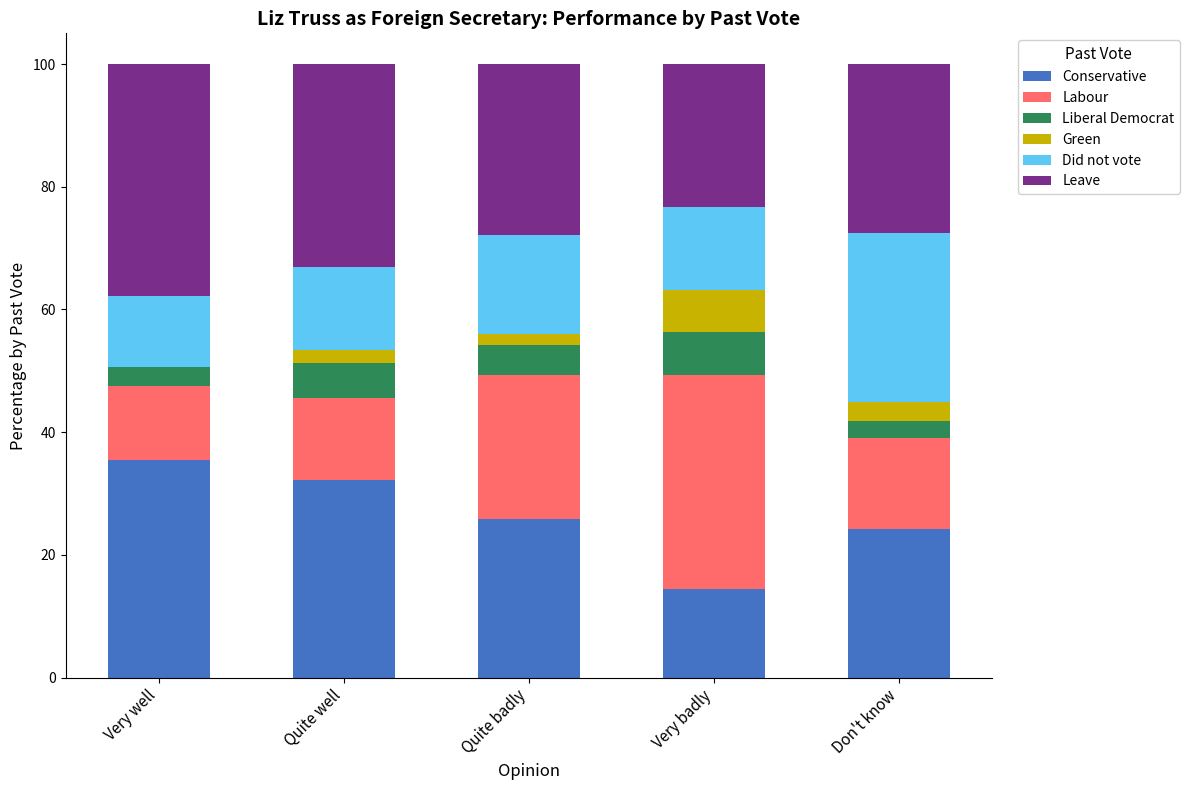

Where does the Conservative series first go above 25?

Very well